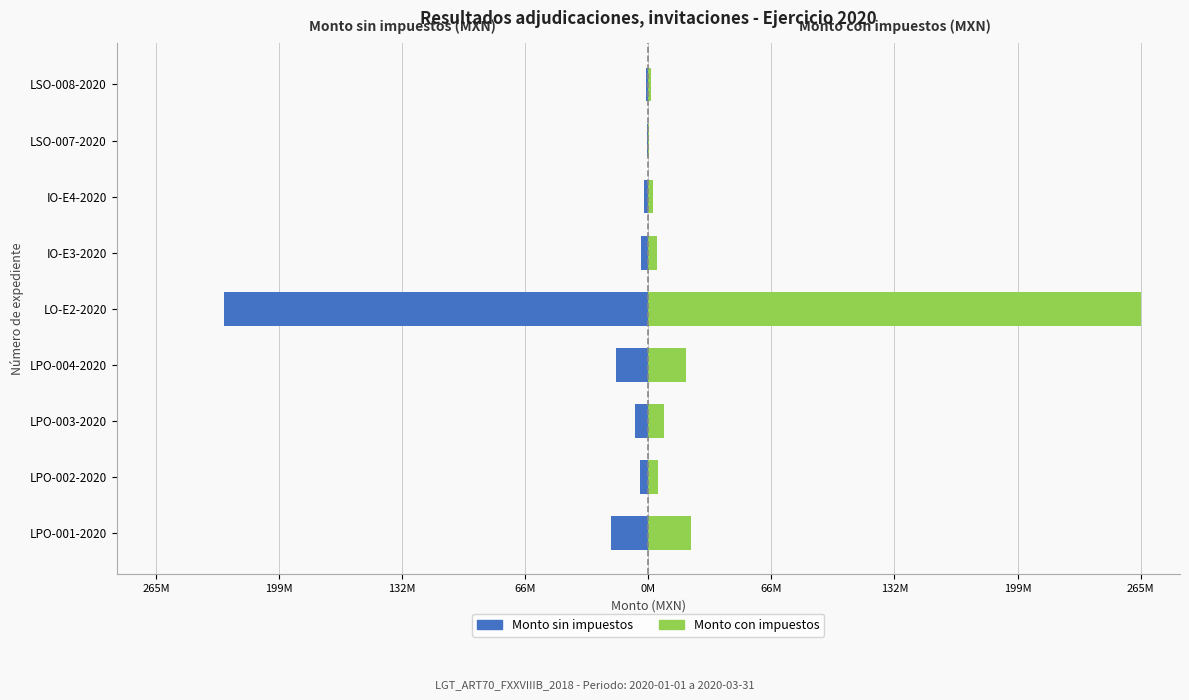

What is the value of the Monto con impuestos bar at the 2nd from the left?

5196766.4